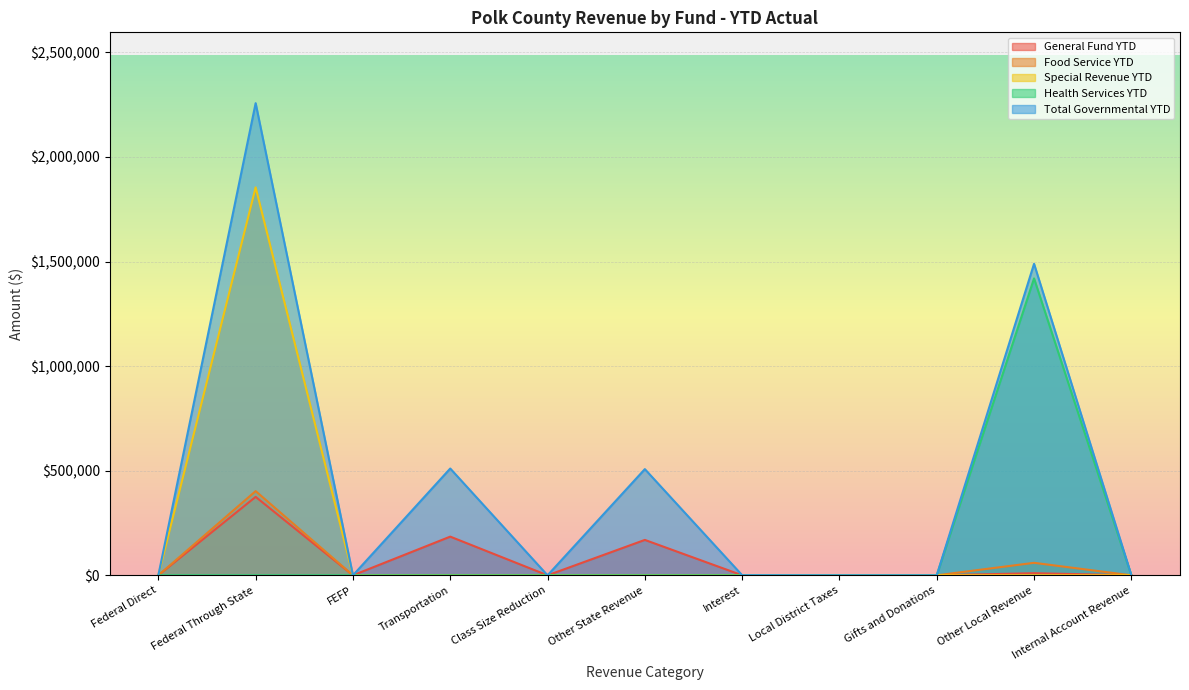

True or false: Special Revenue YTD and Health Services YTD intersect in this chart.

False